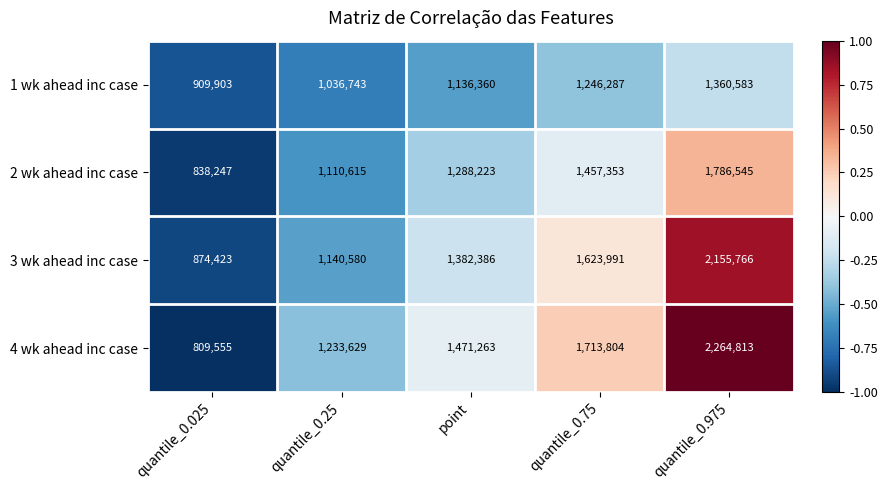

Between quantile_0.25 and quantile_0.975, which series saw the biggest shift?

4 wk ahead inc case